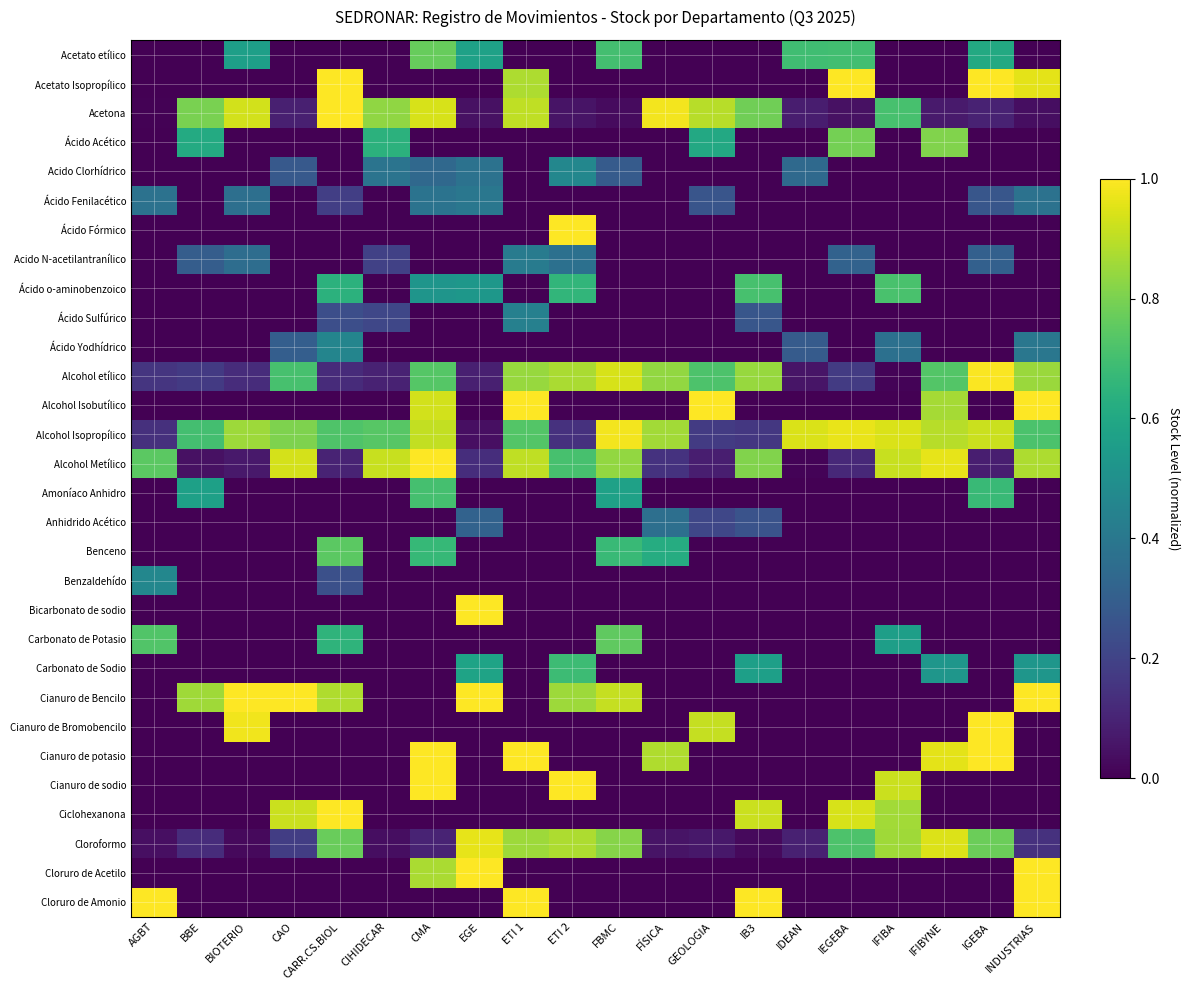

Reading left to right, extract all data points from this chart.

Acetato etílico: AGBT=0.0	BBE=0.0	BIOTERIO=0.6	CAO=0.0	CARR.CS.BIOL=0.0	CIHIDECAR=0.0	CMA=0.8	EGE=0.6	ETI 1=0.0	ETI 2=0.0	FBMC=0.7	FÍSICA=0.0	GEOLOGIA=0.0	IB3=0.0	IDEAN=0.7	IEGEBA=0.7	IFIBA=0.0	IFIBYNE=0.0	IGEBA=0.6	INDUSTRIAS=0.0
Acetato Isopropílico: AGBT=0.0	BBE=0.0	BIOTERIO=0.0	CAO=0.0	CARR.CS.BIOL=1.0	CIHIDECAR=0.0	CMA=0.0	EGE=0.0	ETI 1=0.9	ETI 2=0.0	FBMC=0.0	FÍSICA=0.0	GEOLOGIA=0.0	IB3=0.0	IDEAN=0.0	IEGEBA=1.0	IFIBA=0.0	IFIBYNE=0.0	IGEBA=1.0	INDUSTRIAS=1.0
Acetona: AGBT=0.0	BBE=0.8	BIOTERIO=0.9	CAO=0.1	CARR.CS.BIOL=1.0	CIHIDECAR=0.8	CMA=0.9	EGE=0.0	ETI 1=0.9	ETI 2=0.1	FBMC=0.0	FÍSICA=1.0	GEOLOGIA=0.9	IB3=0.8	IDEAN=0.1	IEGEBA=0.0	IFIBA=0.7	IFIBYNE=0.1	IGEBA=0.1	INDUSTRIAS=0.0
Ácido Acético: AGBT=0.0	BBE=0.6	BIOTERIO=0.0	CAO=0.0	CARR.CS.BIOL=0.0	CIHIDECAR=0.6	CMA=0.0	EGE=0.0	ETI 1=0.0	ETI 2=0.0	FBMC=0.0	FÍSICA=0.0	GEOLOGIA=0.6	IB3=0.0	IDEAN=0.0	IEGEBA=0.8	IFIBA=0.0	IFIBYNE=0.8	IGEBA=0.0	INDUSTRIAS=0.0
Acido Clorhídrico: AGBT=0.0	BBE=0.0	BIOTERIO=0.0	CAO=0.3	CARR.CS.BIOL=0.0	CIHIDECAR=0.4	CMA=0.3	EGE=0.4	ETI 1=0.0	ETI 2=0.5	FBMC=0.3	FÍSICA=0.0	GEOLOGIA=0.0	IB3=0.0	IDEAN=0.3	IEGEBA=0.0	IFIBA=0.0	IFIBYNE=0.0	IGEBA=0.0	INDUSTRIAS=0.0
Ácido Fenilacético: AGBT=0.4	BBE=0.0	BIOTERIO=0.4	CAO=0.0	CARR.CS.BIOL=0.2	CIHIDECAR=0.0	CMA=0.4	EGE=0.4	ETI 1=0.0	ETI 2=0.0	FBMC=0.0	FÍSICA=0.0	GEOLOGIA=0.3	IB3=0.0	IDEAN=0.0	IEGEBA=0.0	IFIBA=0.0	IFIBYNE=0.0	IGEBA=0.3	INDUSTRIAS=0.4
Ácido Fórmico: AGBT=0.0	BBE=0.0	BIOTERIO=0.0	CAO=0.0	CARR.CS.BIOL=0.0	CIHIDECAR=0.0	CMA=0.0	EGE=0.0	ETI 1=0.0	ETI 2=1.0	FBMC=0.0	FÍSICA=0.0	GEOLOGIA=0.0	IB3=0.0	IDEAN=0.0	IEGEBA=0.0	IFIBA=0.0	IFIBYNE=0.0	IGEBA=0.0	INDUSTRIAS=0.0
Acido N-acetilantranílico: AGBT=0.0	BBE=0.3	BIOTERIO=0.4	CAO=0.0	CARR.CS.BIOL=0.0	CIHIDECAR=0.2	CMA=0.0	EGE=0.0	ETI 1=0.4	ETI 2=0.4	FBMC=0.0	FÍSICA=0.0	GEOLOGIA=0.0	IB3=0.0	IDEAN=0.0	IEGEBA=0.3	IFIBA=0.0	IFIBYNE=0.0	IGEBA=0.3	INDUSTRIAS=0.0
Ácido o-aminobenzoico: AGBT=0.0	BBE=0.0	BIOTERIO=0.0	CAO=0.0	CARR.CS.BIOL=0.6	CIHIDECAR=0.0	CMA=0.5	EGE=0.5	ETI 1=0.0	ETI 2=0.7	FBMC=0.0	FÍSICA=0.0	GEOLOGIA=0.0	IB3=0.7	IDEAN=0.0	IEGEBA=0.0	IFIBA=0.7	IFIBYNE=0.0	IGEBA=0.0	INDUSTRIAS=0.0
Ácido Sulfúrico: AGBT=0.0	BBE=0.0	BIOTERIO=0.0	CAO=0.0	CARR.CS.BIOL=0.2	CIHIDECAR=0.2	CMA=0.0	EGE=0.0	ETI 1=0.4	ETI 2=0.0	FBMC=0.0	FÍSICA=0.0	GEOLOGIA=0.0	IB3=0.3	IDEAN=0.0	IEGEBA=0.0	IFIBA=0.0	IFIBYNE=0.0	IGEBA=0.0	INDUSTRIAS=0.0
Ácido Yodhídrico: AGBT=0.0	BBE=0.0	BIOTERIO=0.0	CAO=0.3	CARR.CS.BIOL=0.5	CIHIDECAR=0.0	CMA=0.0	EGE=0.0	ETI 1=0.0	ETI 2=0.0	FBMC=0.0	FÍSICA=0.0	GEOLOGIA=0.0	IB3=0.0	IDEAN=0.3	IEGEBA=0.0	IFIBA=0.4	IFIBYNE=0.0	IGEBA=0.0	INDUSTRIAS=0.4
Alcohol etílico: AGBT=0.2	BBE=0.2	BIOTERIO=0.1	CAO=0.7	CARR.CS.BIOL=0.1	CIHIDECAR=0.1	CMA=0.7	EGE=0.1	ETI 1=0.8	ETI 2=0.9	FBMC=0.9	FÍSICA=0.8	GEOLOGIA=0.7	IB3=0.8	IDEAN=0.1	IEGEBA=0.2	IFIBA=0.0	IFIBYNE=0.7	IGEBA=1.0	INDUSTRIAS=0.8
Alcohol Isobutílico: AGBT=0.0	BBE=0.0	BIOTERIO=0.0	CAO=0.0	CARR.CS.BIOL=0.0	CIHIDECAR=0.0	CMA=0.9	EGE=0.0	ETI 1=1.0	ETI 2=0.0	FBMC=0.0	FÍSICA=0.0	GEOLOGIA=1.0	IB3=0.0	IDEAN=0.0	IEGEBA=0.0	IFIBA=0.0	IFIBYNE=0.9	IGEBA=0.0	INDUSTRIAS=1.0
Alcohol Isopropílico: AGBT=0.1	BBE=0.7	BIOTERIO=0.9	CAO=0.8	CARR.CS.BIOL=0.7	CIHIDECAR=0.7	CMA=0.9	EGE=0.0	ETI 1=0.7	ETI 2=0.1	FBMC=1.0	FÍSICA=0.9	GEOLOGIA=0.2	IB3=0.2	IDEAN=0.9	IEGEBA=1.0	IFIBA=0.9	IFIBYNE=0.9	IGEBA=0.9	INDUSTRIAS=0.7
Alcohol Metílico: AGBT=0.7	BBE=0.0	BIOTERIO=0.1	CAO=0.9	CARR.CS.BIOL=0.1	CIHIDECAR=0.9	CMA=1.0	EGE=0.1	ETI 1=0.9	ETI 2=0.7	FBMC=0.8	FÍSICA=0.1	GEOLOGIA=0.1	IB3=0.8	IDEAN=0.0	IEGEBA=0.1	IFIBA=0.9	IFIBYNE=1.0	IGEBA=0.1	INDUSTRIAS=0.9
Amoníaco Anhidro: AGBT=0.0	BBE=0.6	BIOTERIO=0.0	CAO=0.0	CARR.CS.BIOL=0.0	CIHIDECAR=0.0	CMA=0.7	EGE=0.0	ETI 1=0.0	ETI 2=0.0	FBMC=0.6	FÍSICA=0.0	GEOLOGIA=0.0	IB3=0.0	IDEAN=0.0	IEGEBA=0.0	IFIBA=0.0	IFIBYNE=0.0	IGEBA=0.7	INDUSTRIAS=0.0
Anhidrido Acético: AGBT=0.0	BBE=0.0	BIOTERIO=0.0	CAO=0.0	CARR.CS.BIOL=0.0	CIHIDECAR=0.0	CMA=0.0	EGE=0.3	ETI 1=0.0	ETI 2=0.0	FBMC=0.0	FÍSICA=0.4	GEOLOGIA=0.2	IB3=0.3	IDEAN=0.0	IEGEBA=0.0	IFIBA=0.0	IFIBYNE=0.0	IGEBA=0.0	INDUSTRIAS=0.0
Benceno: AGBT=0.0	BBE=0.0	BIOTERIO=0.0	CAO=0.0	CARR.CS.BIOL=0.7	CIHIDECAR=0.0	CMA=0.7	EGE=0.0	ETI 1=0.0	ETI 2=0.0	FBMC=0.7	FÍSICA=0.6	GEOLOGIA=0.0	IB3=0.0	IDEAN=0.0	IEGEBA=0.0	IFIBA=0.0	IFIBYNE=0.0	IGEBA=0.0	INDUSTRIAS=0.0
Benzaldehído: AGBT=0.5	BBE=0.0	BIOTERIO=0.0	CAO=0.0	CARR.CS.BIOL=0.2	CIHIDECAR=0.0	CMA=0.0	EGE=0.0	ETI 1=0.0	ETI 2=0.0	FBMC=0.0	FÍSICA=0.0	GEOLOGIA=0.0	IB3=0.0	IDEAN=0.0	IEGEBA=0.0	IFIBA=0.0	IFIBYNE=0.0	IGEBA=0.0	INDUSTRIAS=0.0
Bicarbonato de sodio: AGBT=0.0	BBE=0.0	BIOTERIO=0.0	CAO=0.0	CARR.CS.BIOL=0.0	CIHIDECAR=0.0	CMA=0.0	EGE=1.0	ETI 1=0.0	ETI 2=0.0	FBMC=0.0	FÍSICA=0.0	GEOLOGIA=0.0	IB3=0.0	IDEAN=0.0	IEGEBA=0.0	IFIBA=0.0	IFIBYNE=0.0	IGEBA=0.0	INDUSTRIAS=0.0
Carbonato de Potasio: AGBT=0.7	BBE=0.0	BIOTERIO=0.0	CAO=0.0	CARR.CS.BIOL=0.7	CIHIDECAR=0.0	CMA=0.0	EGE=0.0	ETI 1=0.0	ETI 2=0.0	FBMC=0.8	FÍSICA=0.0	GEOLOGIA=0.0	IB3=0.0	IDEAN=0.0	IEGEBA=0.0	IFIBA=0.6	IFIBYNE=0.0	IGEBA=0.0	INDUSTRIAS=0.0
Carbonato de Sodio: AGBT=0.0	BBE=0.0	BIOTERIO=0.0	CAO=0.0	CARR.CS.BIOL=0.0	CIHIDECAR=0.0	CMA=0.0	EGE=0.6	ETI 1=0.0	ETI 2=0.7	FBMC=0.0	FÍSICA=0.0	GEOLOGIA=0.0	IB3=0.6	IDEAN=0.0	IEGEBA=0.0	IFIBA=0.0	IFIBYNE=0.5	IGEBA=0.0	INDUSTRIAS=0.5
Cianuro de Bencilo: AGBT=0.0	BBE=0.9	BIOTERIO=1.0	CAO=1.0	CARR.CS.BIOL=0.9	CIHIDECAR=0.0	CMA=0.0	EGE=1.0	ETI 1=0.0	ETI 2=0.9	FBMC=0.9	FÍSICA=0.0	GEOLOGIA=0.0	IB3=0.0	IDEAN=0.0	IEGEBA=0.0	IFIBA=0.0	IFIBYNE=0.0	IGEBA=0.0	INDUSTRIAS=1.0
Cianuro de Bromobencilo: AGBT=0.0	BBE=0.0	BIOTERIO=1.0	CAO=0.0	CARR.CS.BIOL=0.0	CIHIDECAR=0.0	CMA=0.0	EGE=0.0	ETI 1=0.0	ETI 2=0.0	FBMC=0.0	FÍSICA=0.0	GEOLOGIA=0.9	IB3=0.0	IDEAN=0.0	IEGEBA=0.0	IFIBA=0.0	IFIBYNE=0.0	IGEBA=1.0	INDUSTRIAS=0.0
Cianuro de potasio: AGBT=0.0	BBE=0.0	BIOTERIO=0.0	CAO=0.0	CARR.CS.BIOL=0.0	CIHIDECAR=0.0	CMA=1.0	EGE=0.0	ETI 1=1.0	ETI 2=0.0	FBMC=0.0	FÍSICA=0.9	GEOLOGIA=0.0	IB3=0.0	IDEAN=0.0	IEGEBA=0.0	IFIBA=0.0	IFIBYNE=1.0	IGEBA=1.0	INDUSTRIAS=0.0
Cianuro de sodio: AGBT=0.0	BBE=0.0	BIOTERIO=0.0	CAO=0.0	CARR.CS.BIOL=0.0	CIHIDECAR=0.0	CMA=1.0	EGE=0.0	ETI 1=0.0	ETI 2=1.0	FBMC=0.0	FÍSICA=0.0	GEOLOGIA=0.0	IB3=0.0	IDEAN=0.0	IEGEBA=0.0	IFIBA=0.9	IFIBYNE=0.0	IGEBA=0.0	INDUSTRIAS=0.0
Ciclohexanona: AGBT=0.0	BBE=0.0	BIOTERIO=0.0	CAO=0.9	CARR.CS.BIOL=1.0	CIHIDECAR=0.0	CMA=0.0	EGE=0.0	ETI 1=0.0	ETI 2=0.0	FBMC=0.0	FÍSICA=0.0	GEOLOGIA=0.0	IB3=0.9	IDEAN=0.0	IEGEBA=0.9	IFIBA=0.9	IFIBYNE=0.0	IGEBA=0.0	INDUSTRIAS=0.0
Cloroformo: AGBT=0.0	BBE=0.1	BIOTERIO=0.0	CAO=0.2	CARR.CS.BIOL=0.8	CIHIDECAR=0.0	CMA=0.1	EGE=1.0	ETI 1=0.9	ETI 2=0.9	FBMC=0.8	FÍSICA=0.1	GEOLOGIA=0.1	IB3=0.0	IDEAN=0.1	IEGEBA=0.7	IFIBA=0.9	IFIBYNE=0.9	IGEBA=0.8	INDUSTRIAS=0.1
Cloruro de Acetilo: AGBT=0.0	BBE=0.0	BIOTERIO=0.0	CAO=0.0	CARR.CS.BIOL=0.0	CIHIDECAR=0.0	CMA=0.9	EGE=1.0	ETI 1=0.0	ETI 2=0.0	FBMC=0.0	FÍSICA=0.0	GEOLOGIA=0.0	IB3=0.0	IDEAN=0.0	IEGEBA=0.0	IFIBA=0.0	IFIBYNE=0.0	IGEBA=0.0	INDUSTRIAS=1.0
Cloruro de Amonio: AGBT=1.0	BBE=0.0	BIOTERIO=0.0	CAO=0.0	CARR.CS.BIOL=0.0	CIHIDECAR=0.0	CMA=0.0	EGE=0.0	ETI 1=1.0	ETI 2=0.0	FBMC=0.0	FÍSICA=0.0	GEOLOGIA=0.0	IB3=1.0	IDEAN=0.0	IEGEBA=0.0	IFIBA=0.0	IFIBYNE=0.0	IGEBA=0.0	INDUSTRIAS=1.0